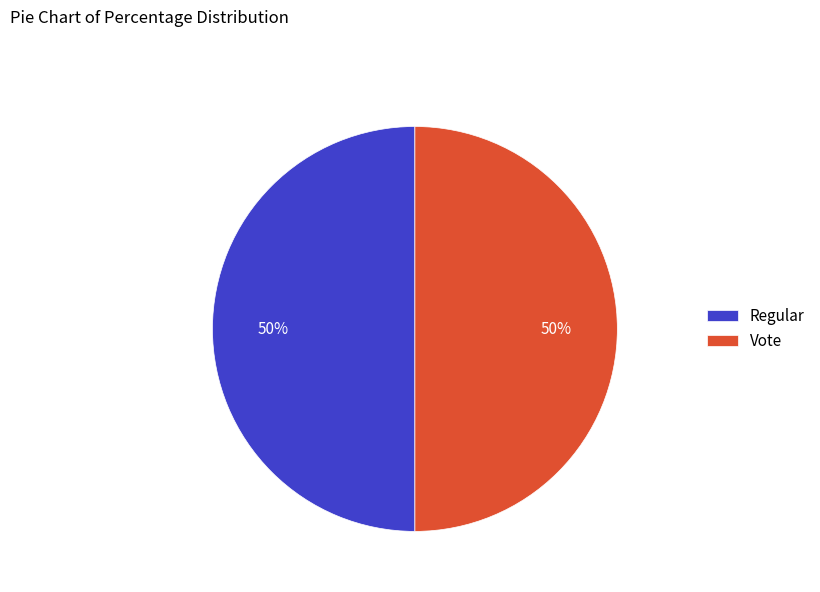

How many slices are in this pie chart?

2